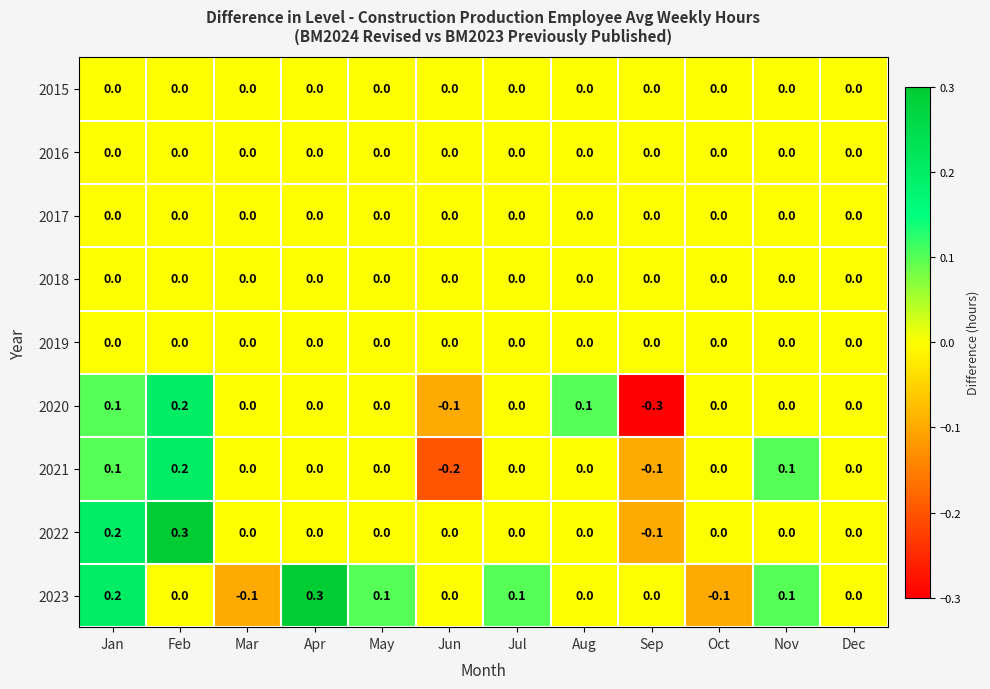

At which category is the sum across all series the highest?

Feb